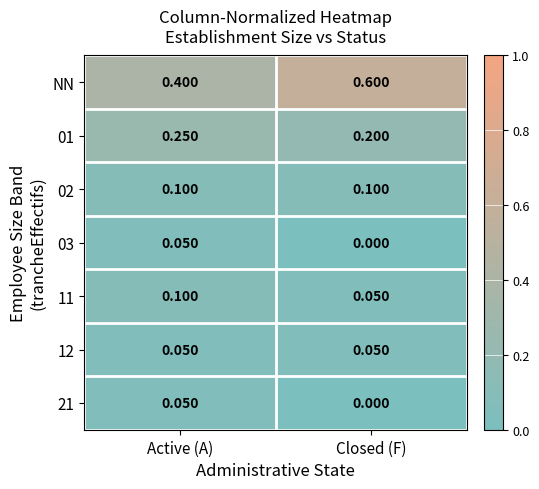

At which label does NN reach its peak?

Closed (F)